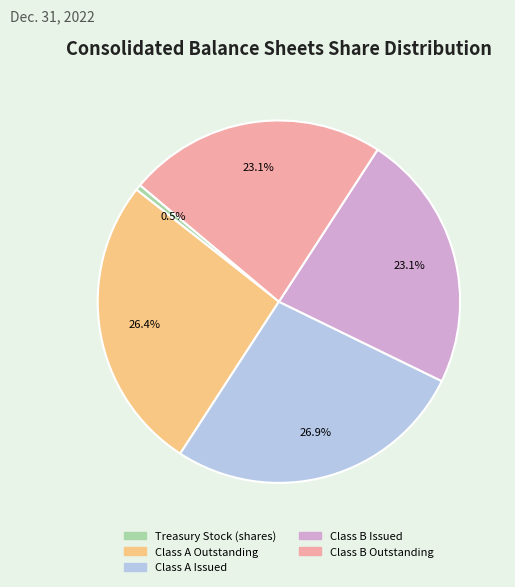

Approximately how many times larger is the value at Class A Issued compared to Class A Outstanding?

1.0